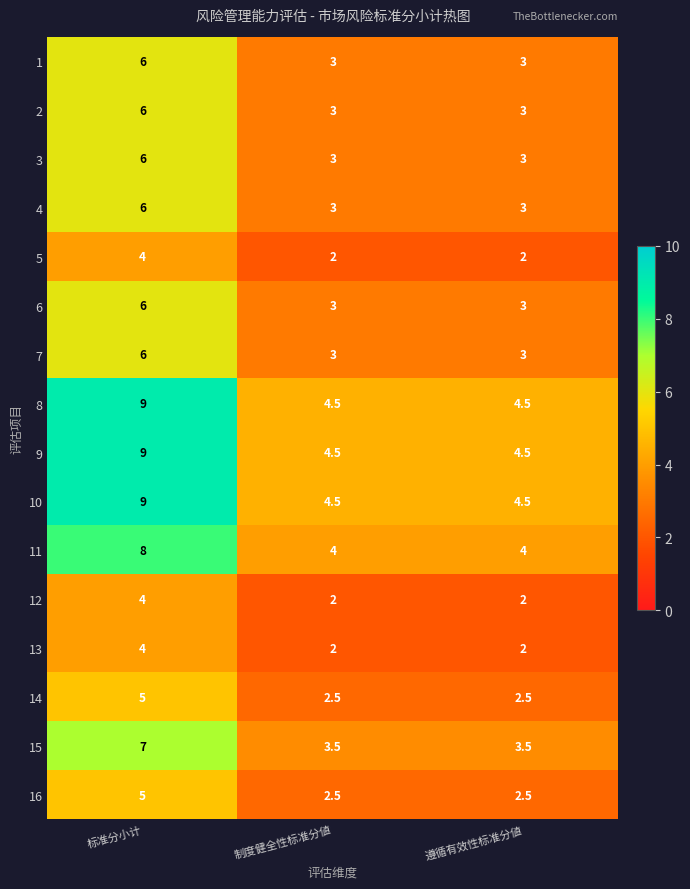

The 10 series shows 4.5 at 制度健全性标准分値. True or false?

True